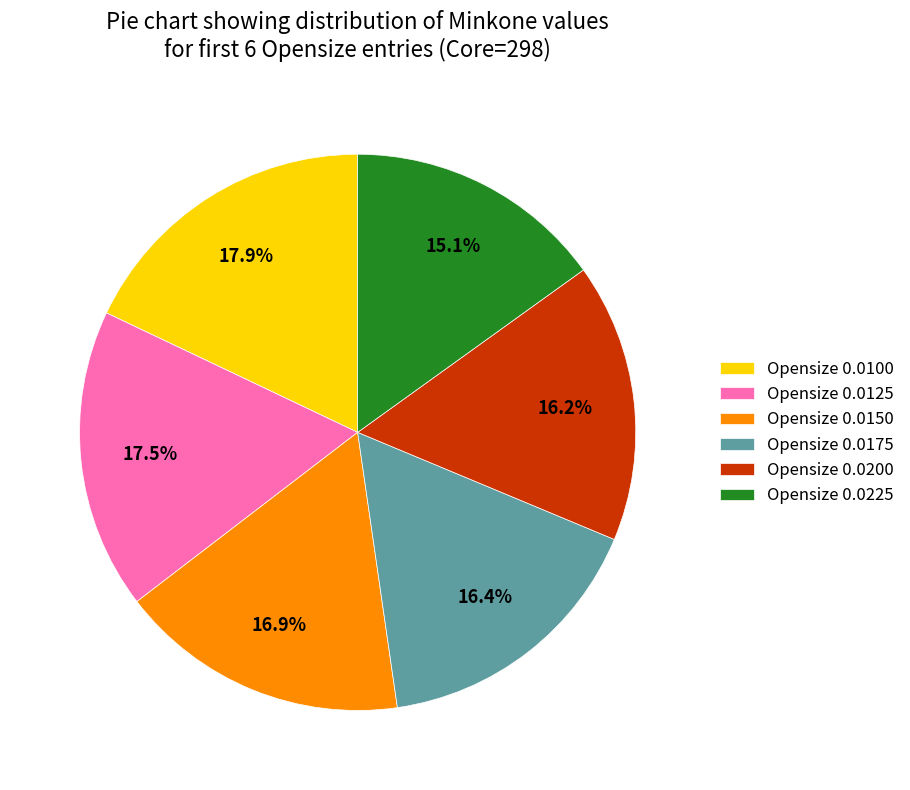

Does any single category account for the majority?

No